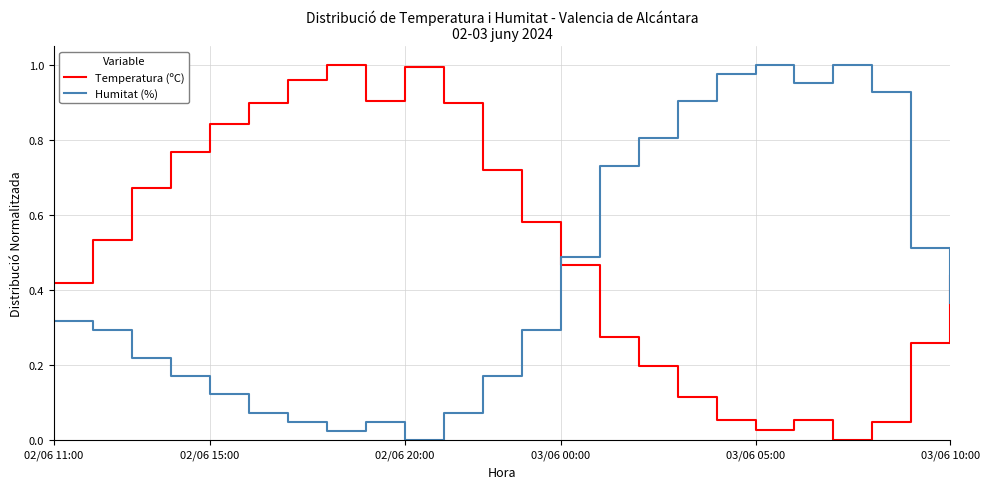

Which series has the largest total across all categories?

Temperatura (ºC)